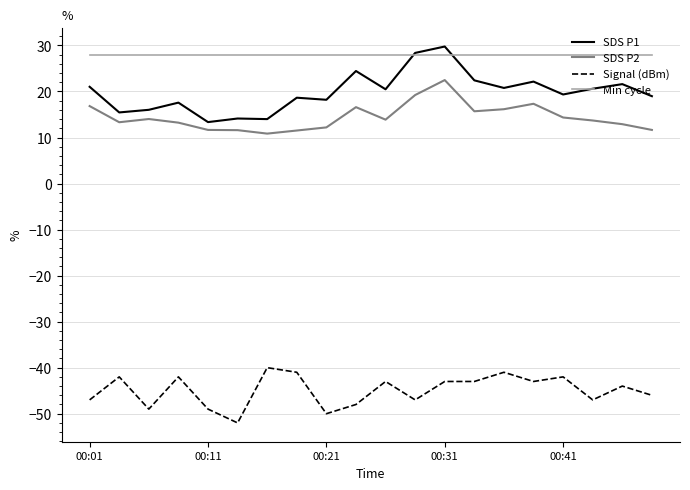

How many times do Min cycle and SDS P1 cross each other?

2